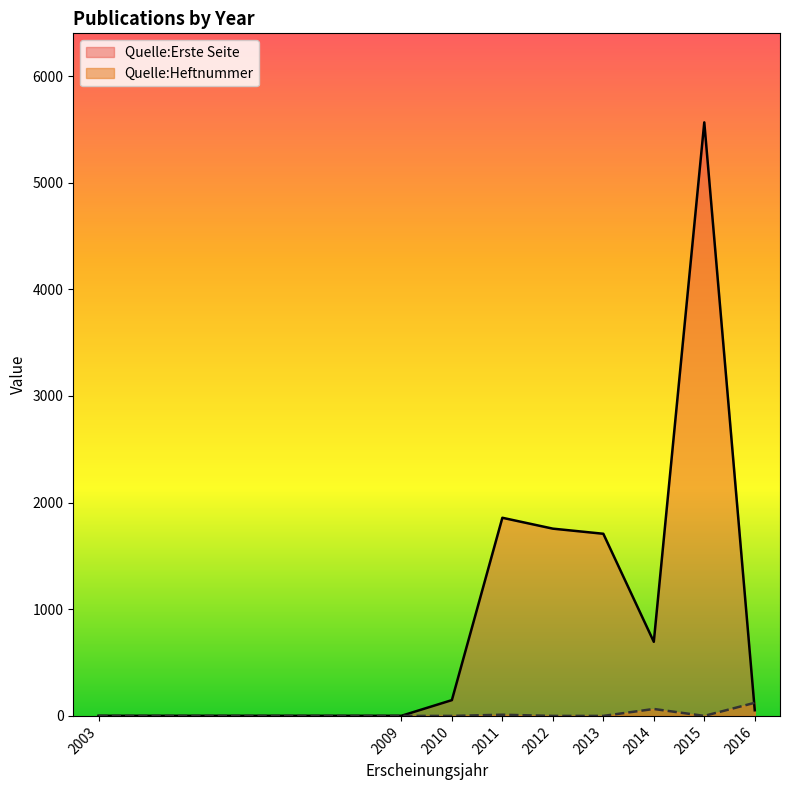

Where is Quelle:Heftnummer nearest to the value 61?

2014